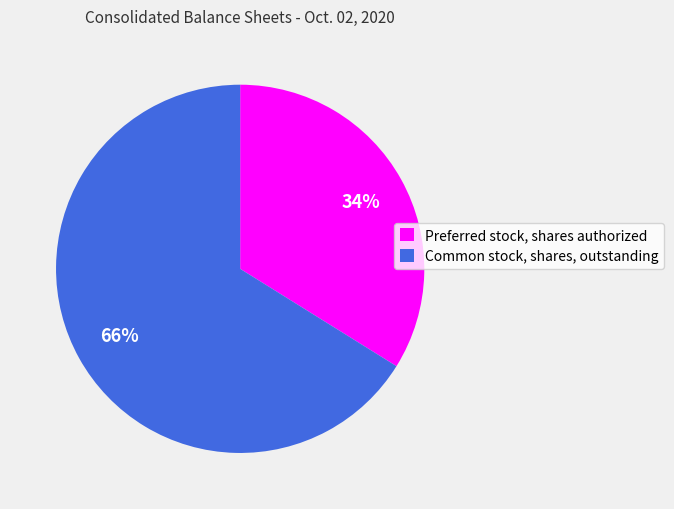

How many segments does this pie chart have?

2